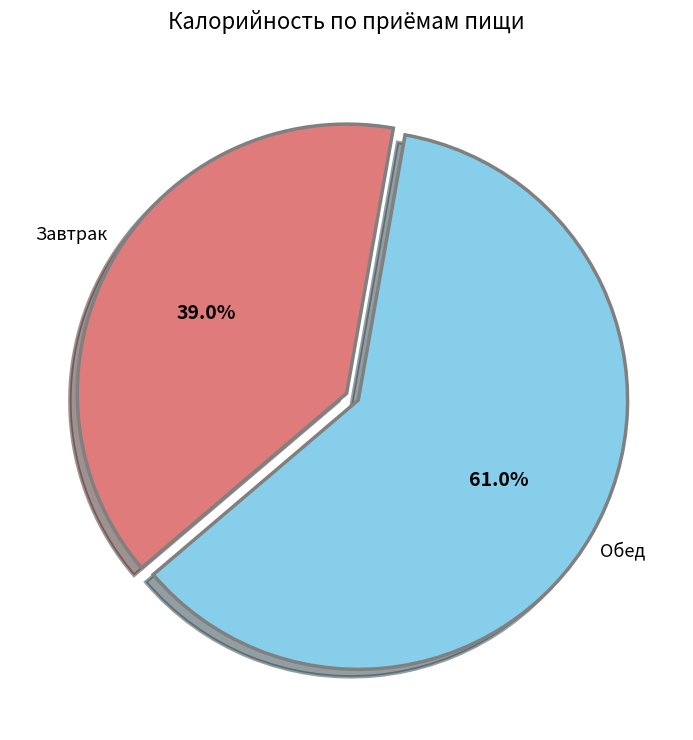

Which category has the biggest portion of the pie?

Обед